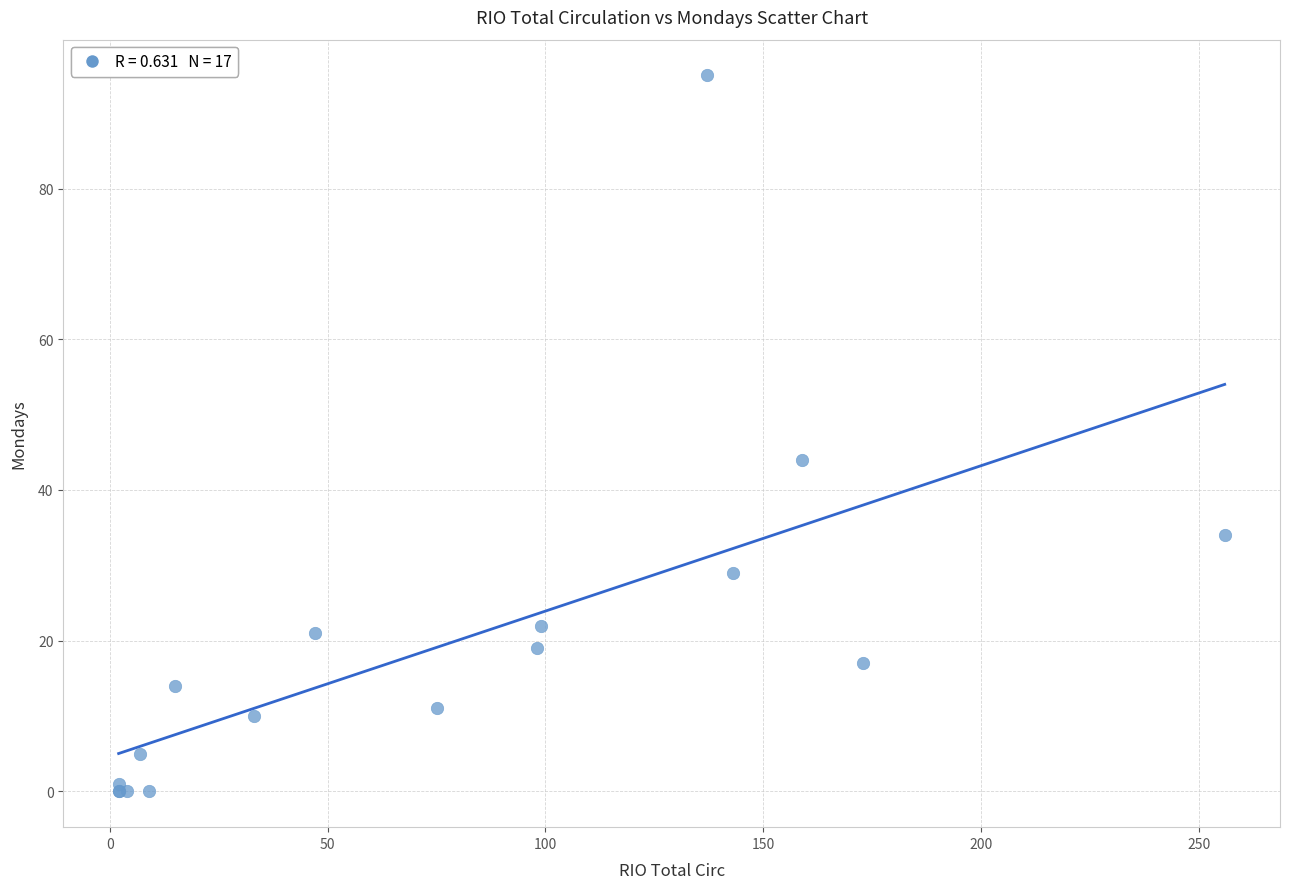

What Y value in the scatter plot is closest to 47?

44